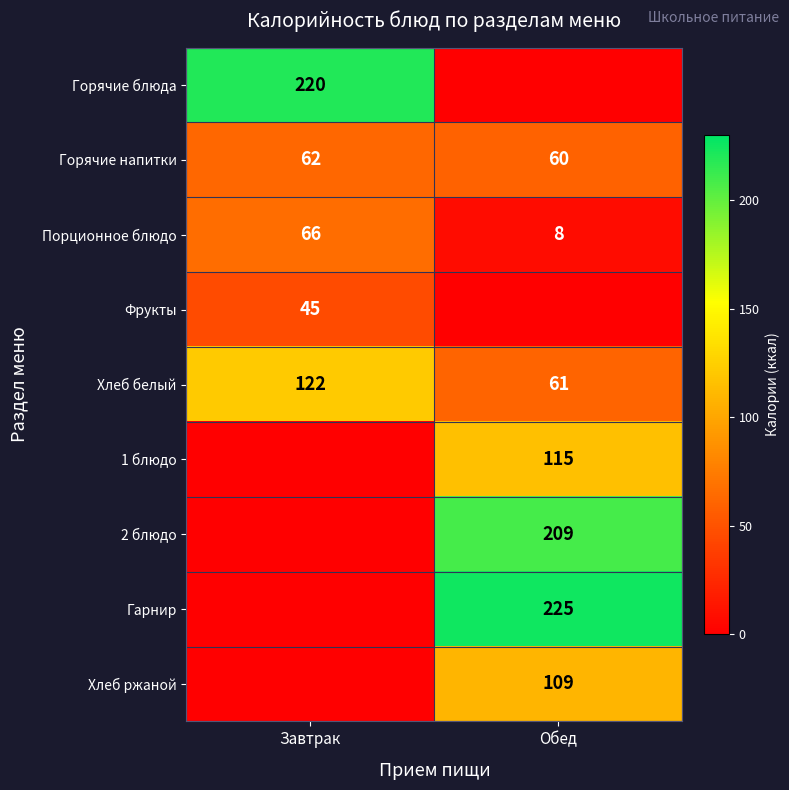

What is the highest value of the Горячие напитки series?

62